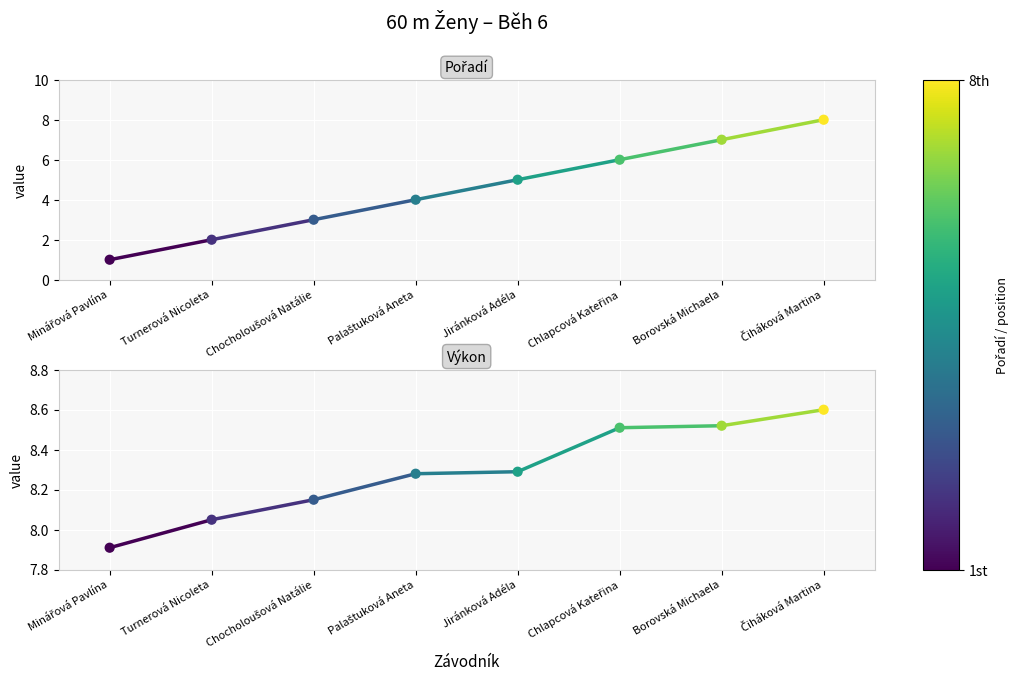

Which series has the largest Y range (max minus min)?

Pořadí